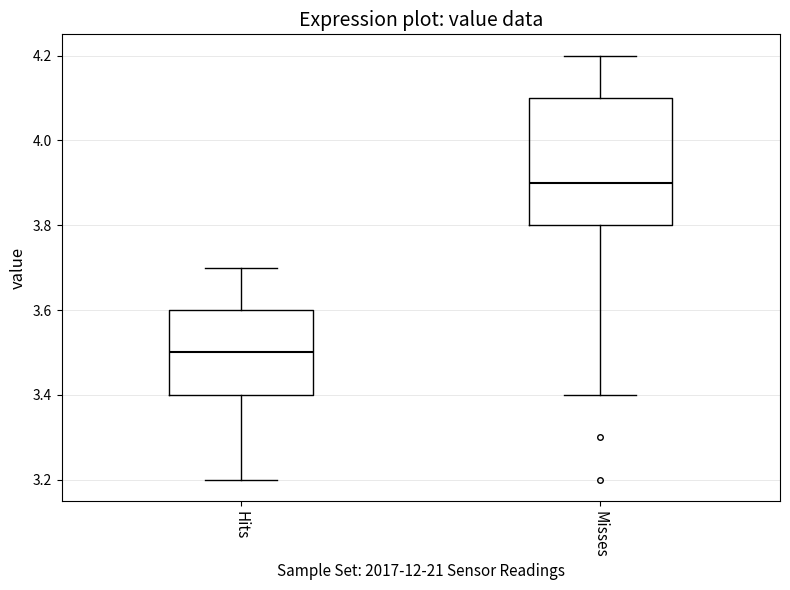

Which box is the tallest, from its lower edge to its upper edge?

Misses